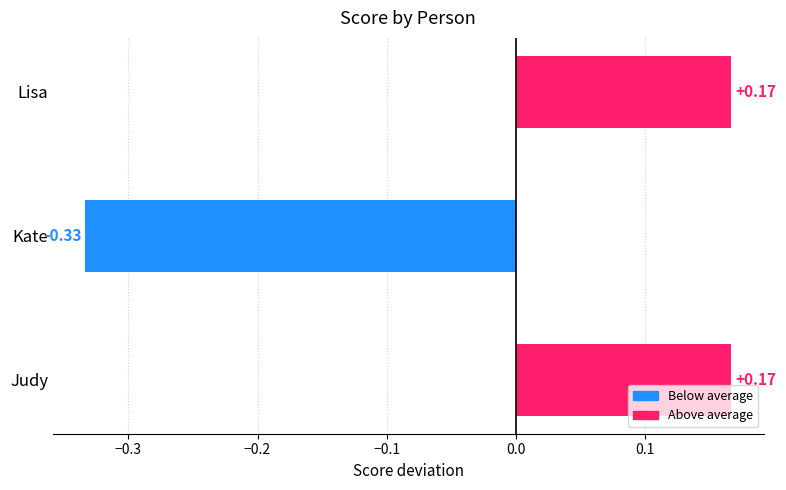

Are the bars grouped side by side (vs. stacked)?

No